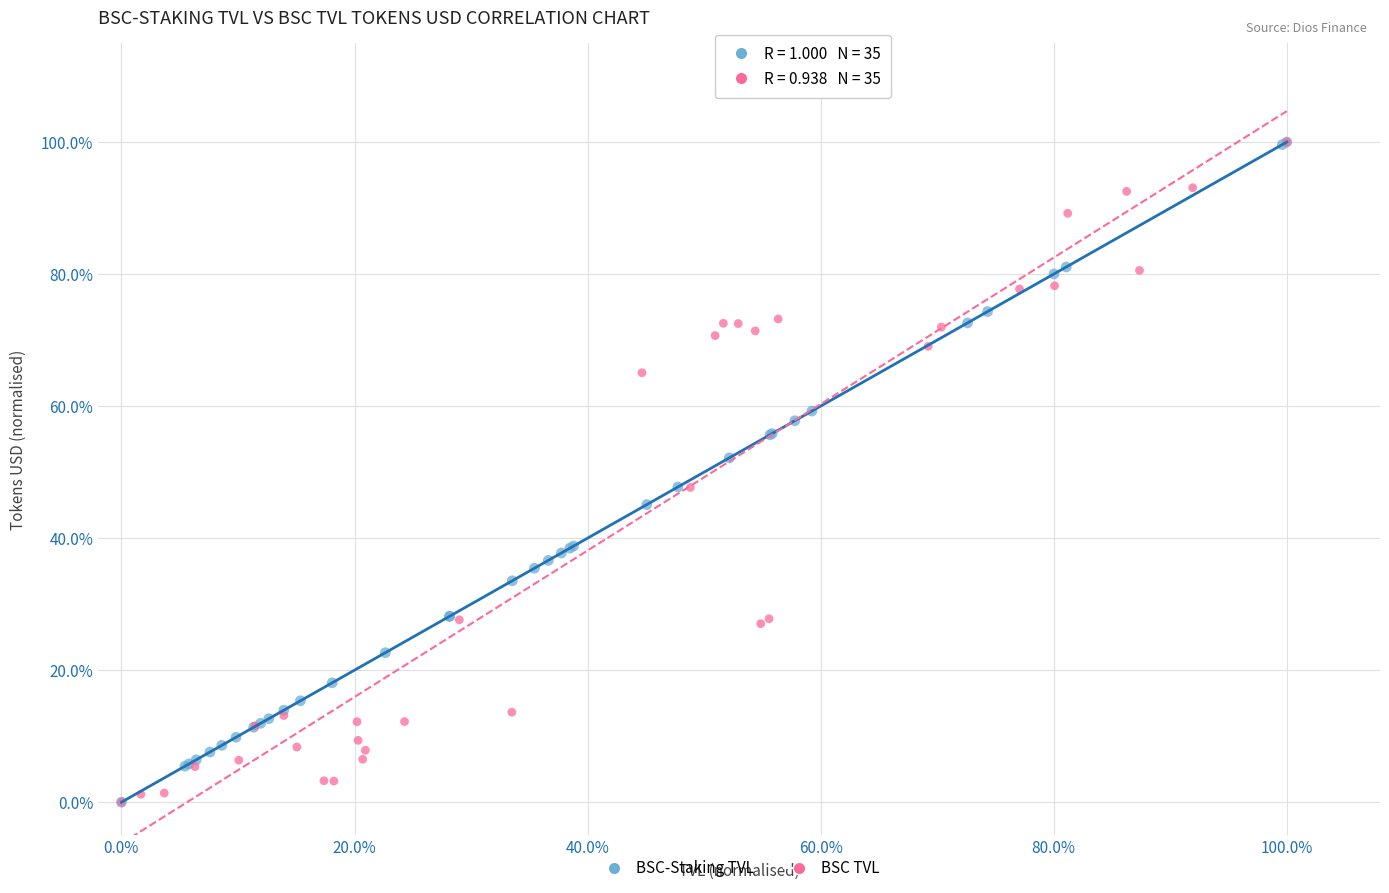

What are all the series names shown in the legend?

BSC-Staking TVL, BSC TVL